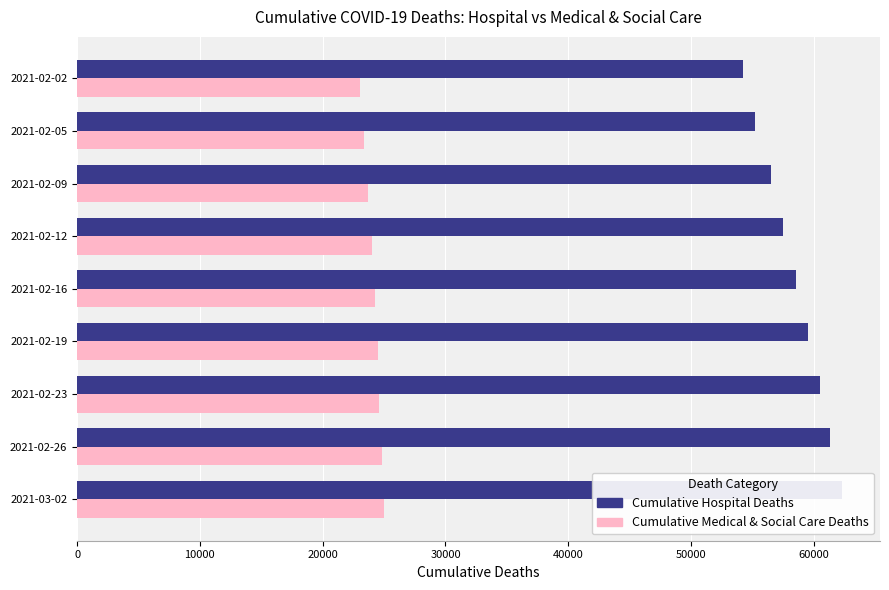

How many groups of bars are there?

9